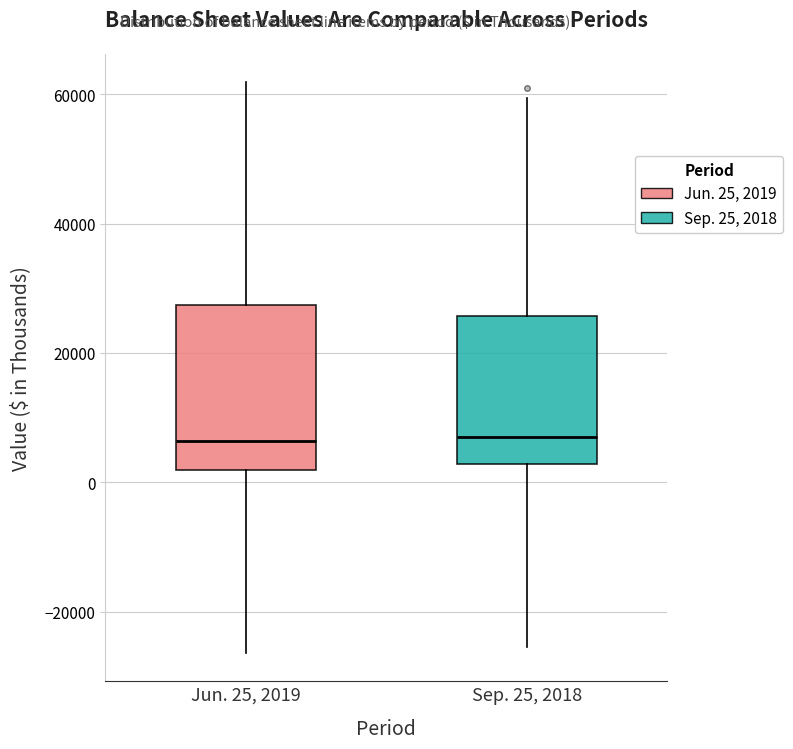

Reading left to right, transcribe this box plot: for each box, give where its median line is, the range the box spans, and where its two whiskers end, as read against the y-axis. The values are not printed on the chart, so give them approximately, as read against the axis.

Jun. 25, 2019: median 6000, box 2000 to 28000, whiskers -26000 to 62000
Sep. 25, 2018: median 6000, box 2000 to 26000, whiskers -26000 to 60000